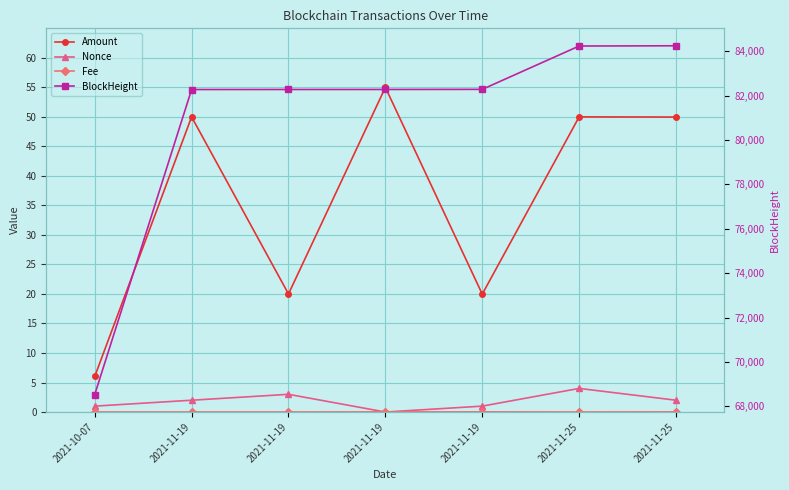

Where is BlockHeight nearest to the value 76386?

2021-11-19